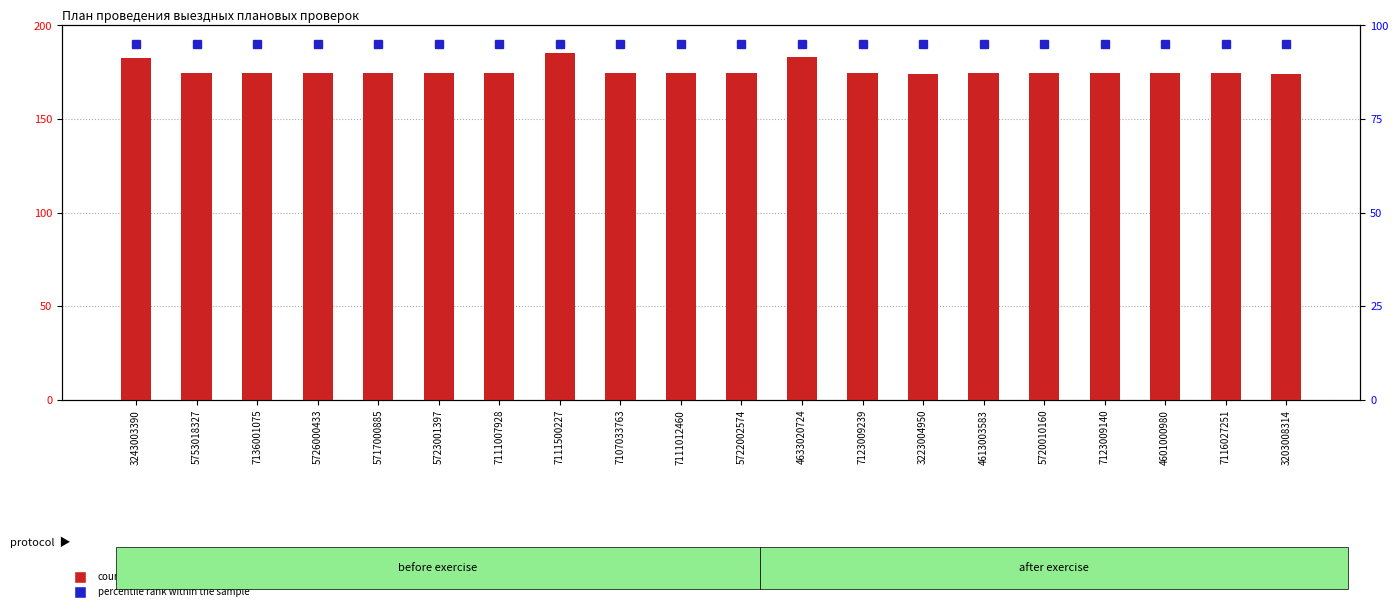

List the labels in order of value, largest first.

7111500227, 4633020724, 3243003390, 7111012460, 7111007928, 7136001075, 7123009239, 7123009140, 7116027251, 7107033763, 5717000885, 5722002574, 5726000433, 5753018327, 5723001397, 5720010160, 4601000980, 4613003583, 3203008314, 3223004950